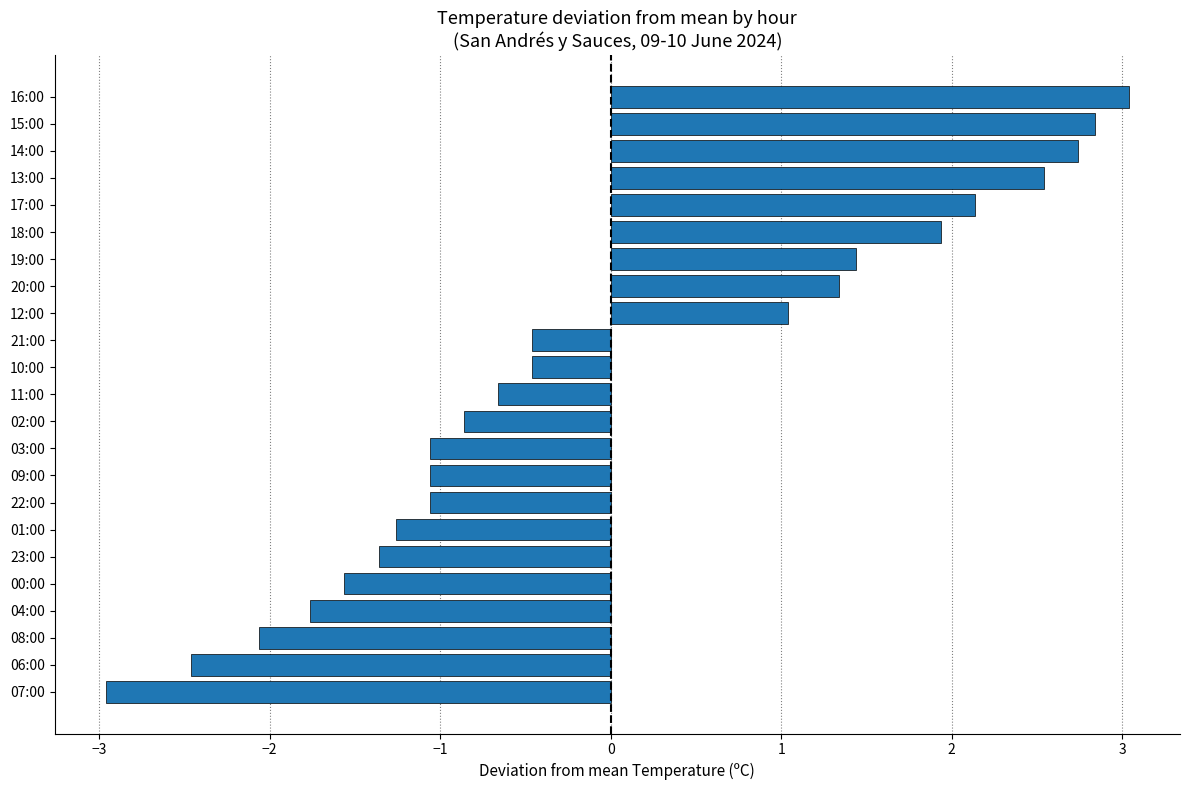

Reading top to bottom, transcribe all the data shown in this chart.

3.0	2.8	2.7	2.5	2.1	1.9	1.4	1.3	1.0	-0.5	-0.5	-0.7	-0.9	-1.1	-1.1	-1.1	-1.3	-1.4	-1.6	-1.8	-2.1	-2.5	-3.0